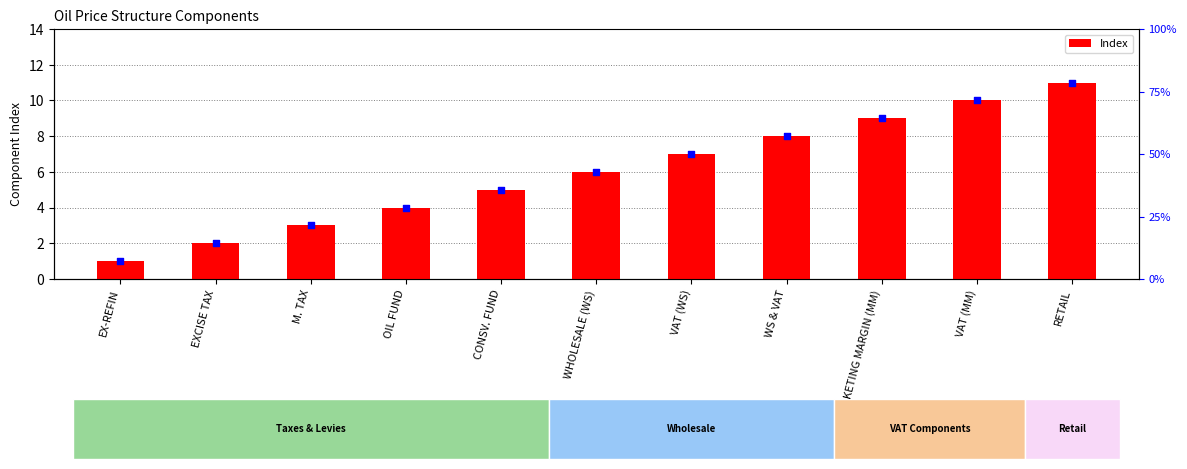

What is the ratio of the value at WS & VAT to the value at M. TAX?

2.7